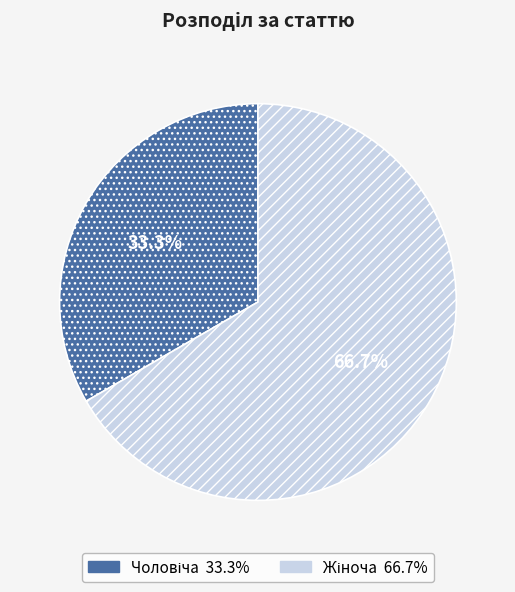

Is there a majority slice in this chart?

Yes